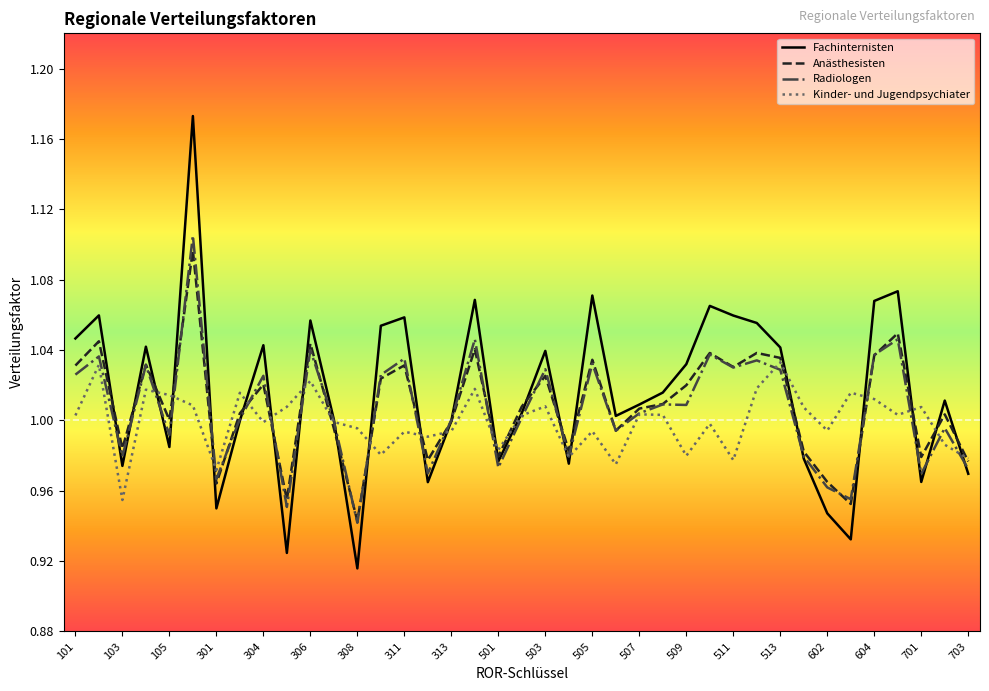

Which series has the largest range (max minus min)?

Fachinternisten